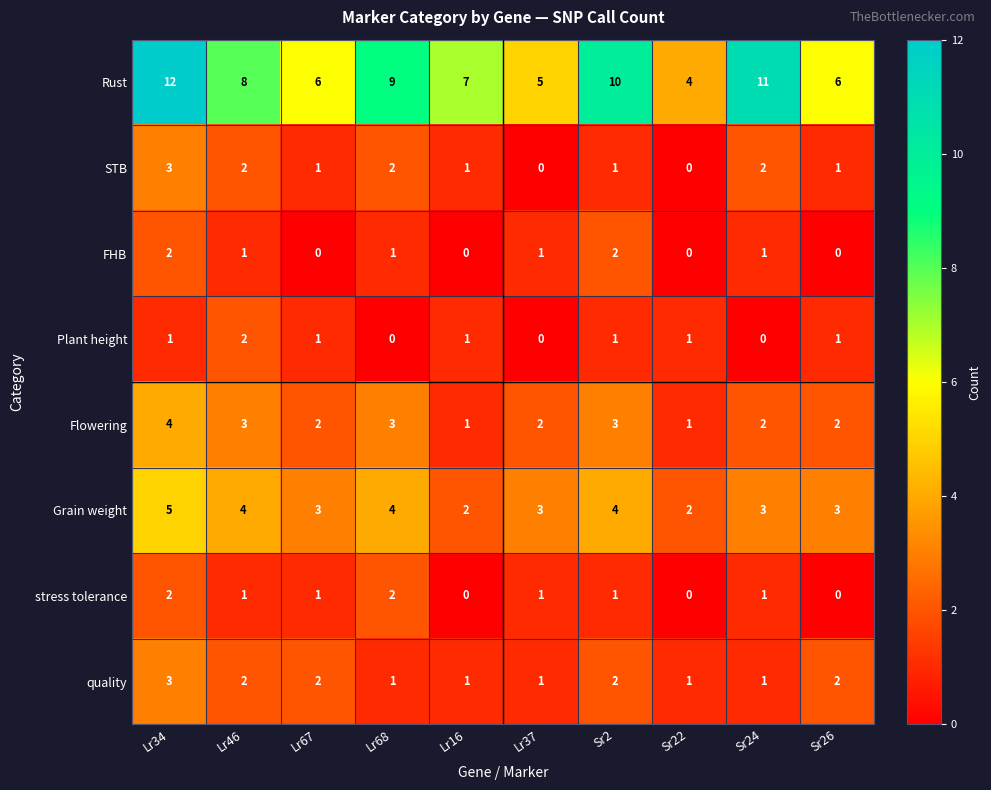

Between Lr68 and Sr26, which series saw the biggest shift?

Rust